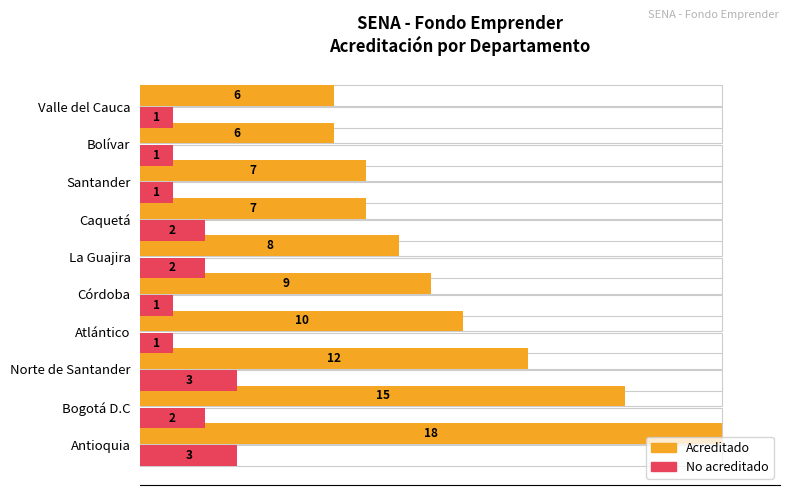

What is the difference between the highest and lowest values at Antioquia?

83.3